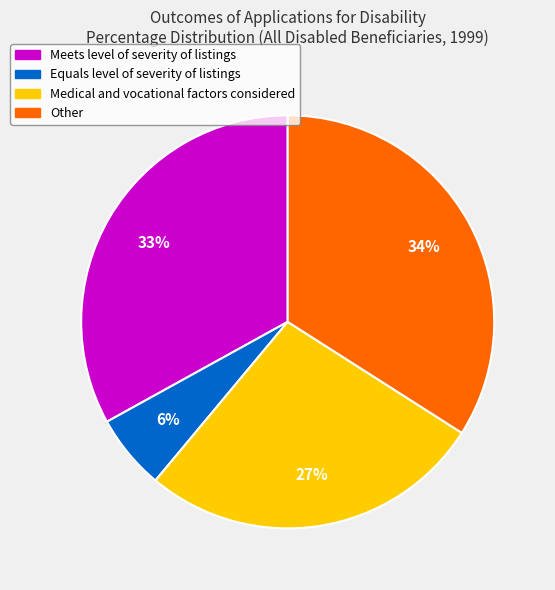

Rank the categories by value from highest to lowest.

Other, Meets level of severity of listings, Medical and vocational factors considered, Equals level of severity of listings